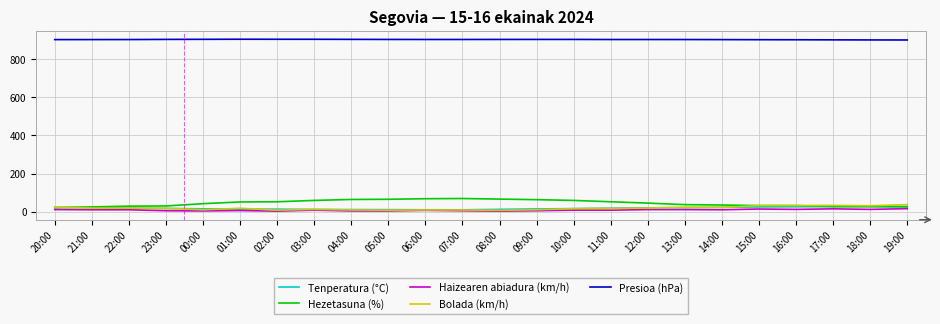

The Tenperatura (°C) series shows 24.8 at 15:00. True or false?

True